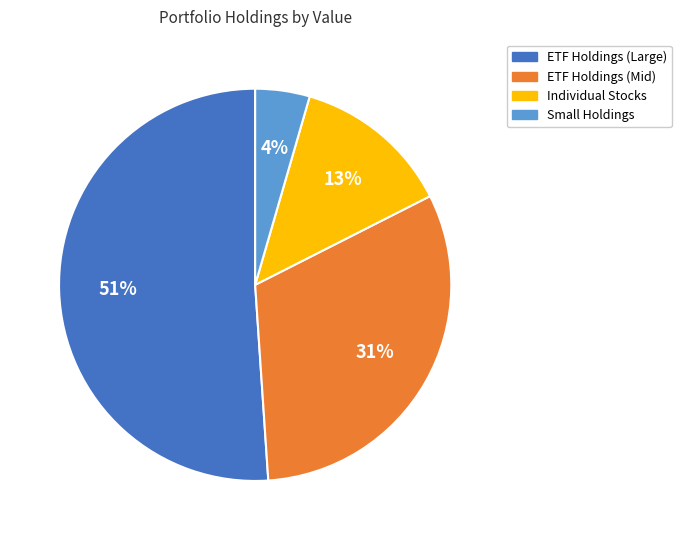

Count the number of slices in the pie.

4